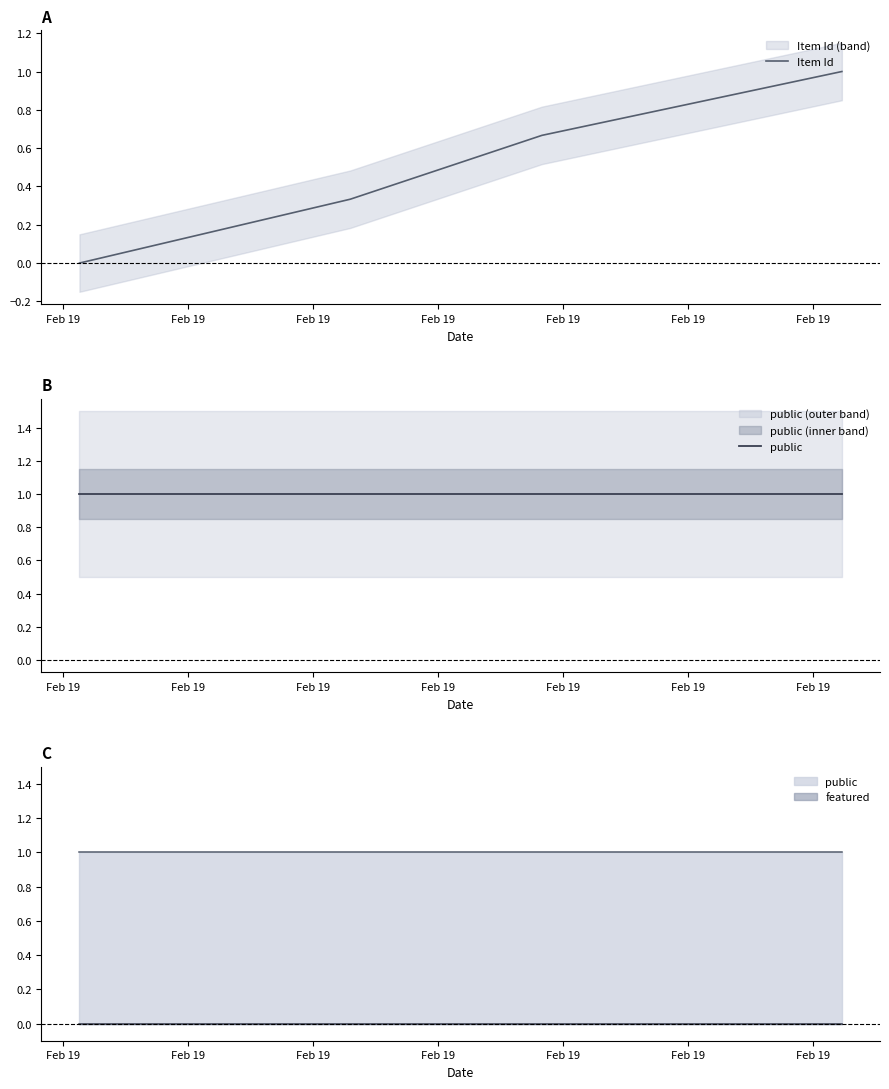

Is this an area chart (filled region under the line)?

No